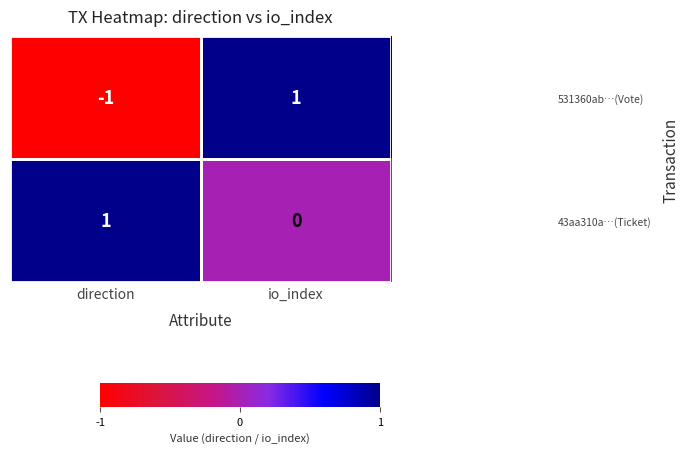

At which label is 43aa310a…(Ticket) closest to 0?

io_index